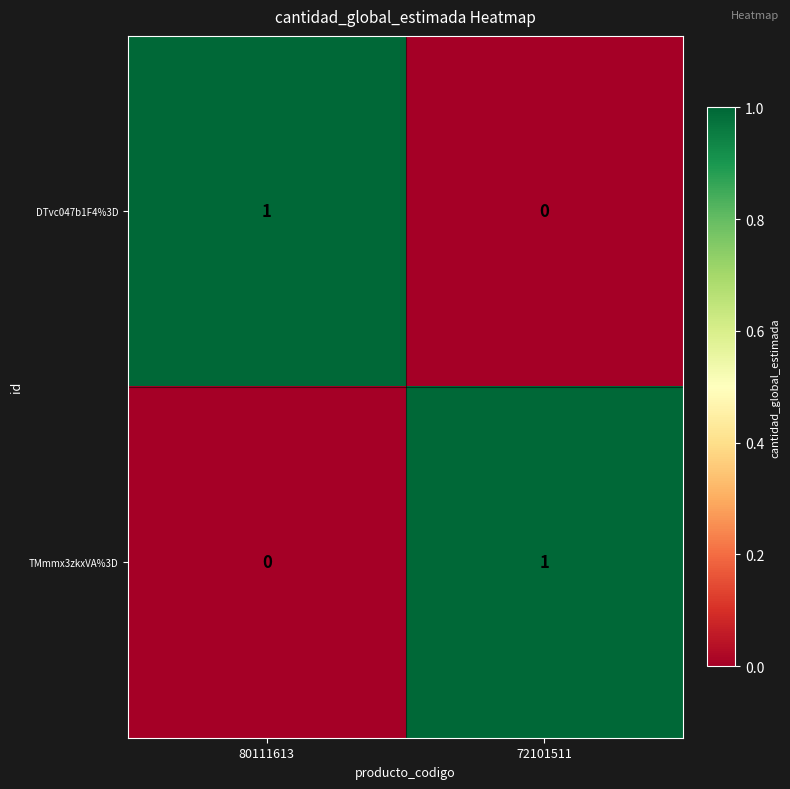

The value of DTvc047b1F4%3D at 80111613 is 0. True or false?

False